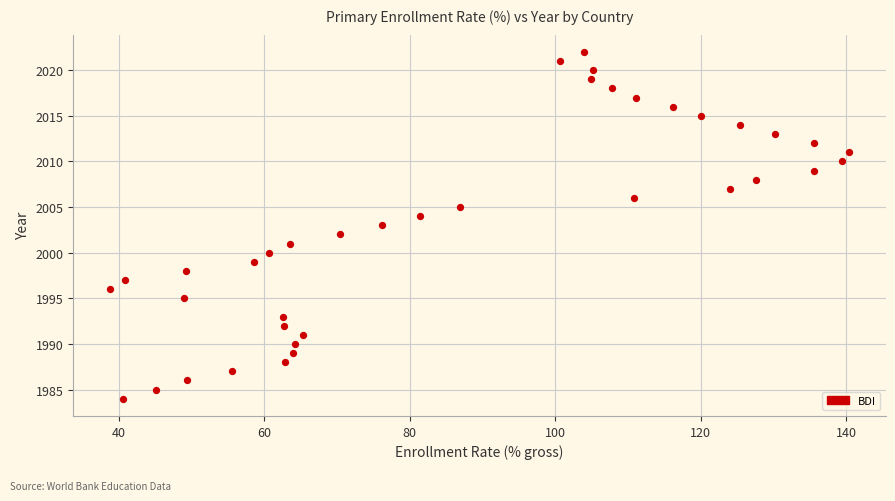

What is the range of Y values (max minus min)?

38